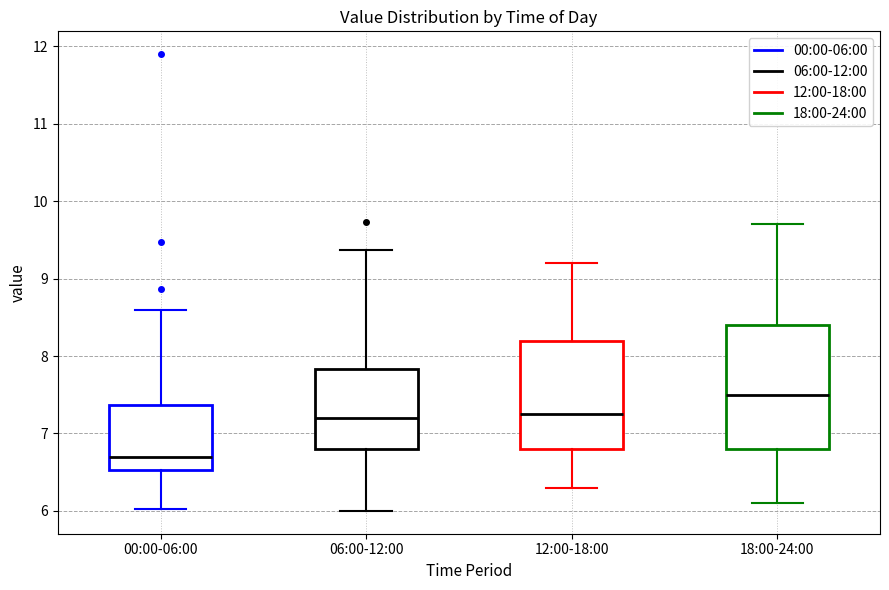

Where does the median line of the box for 12:00-18:00 sit on the y-axis? The values are not printed on the chart, so give them approximately, as read against the axis.

7.3